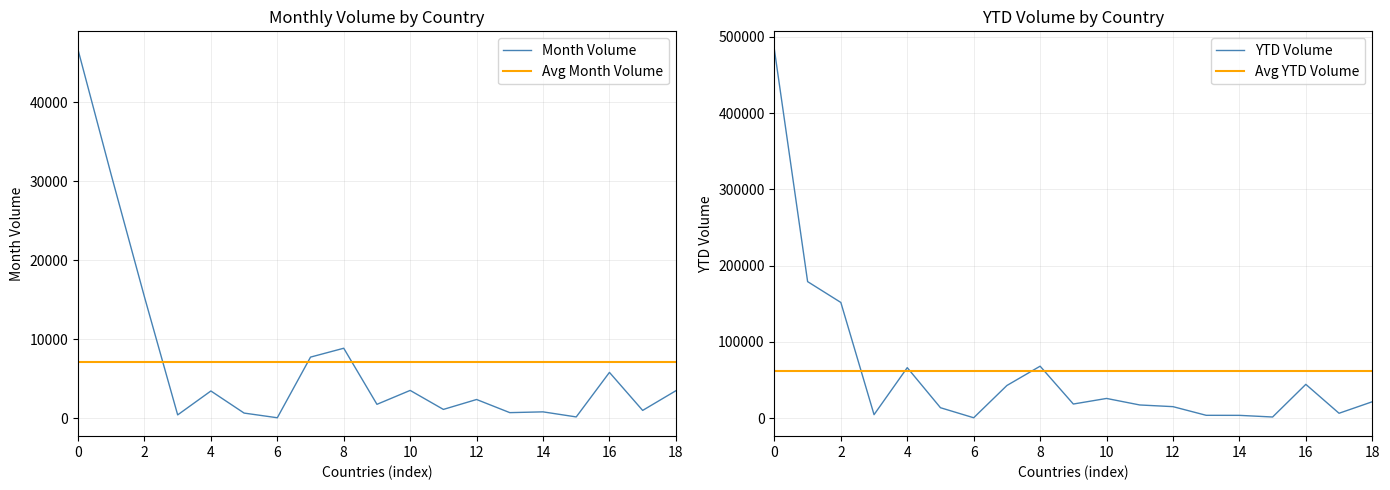

Is this an area chart (filled region under the line)?

No